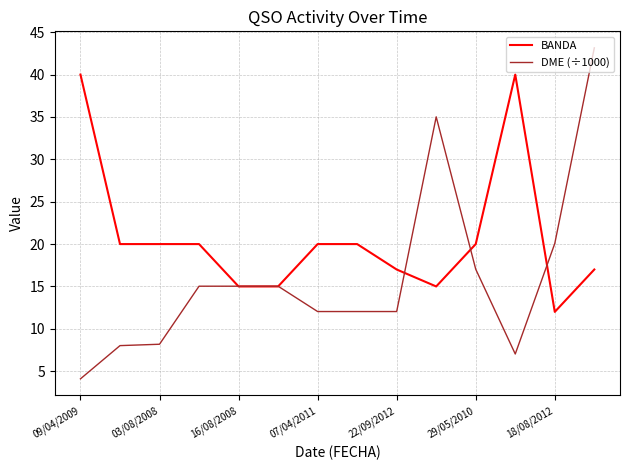

What is the sum of all DME (÷1000) values?

223.8